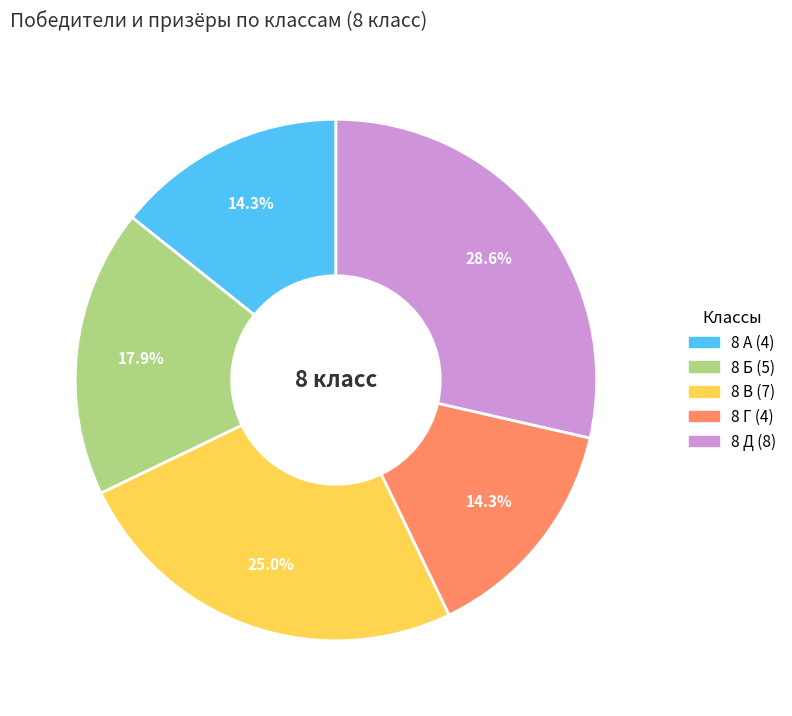

What percentage is NOT represented by 8 Г?

85.7%